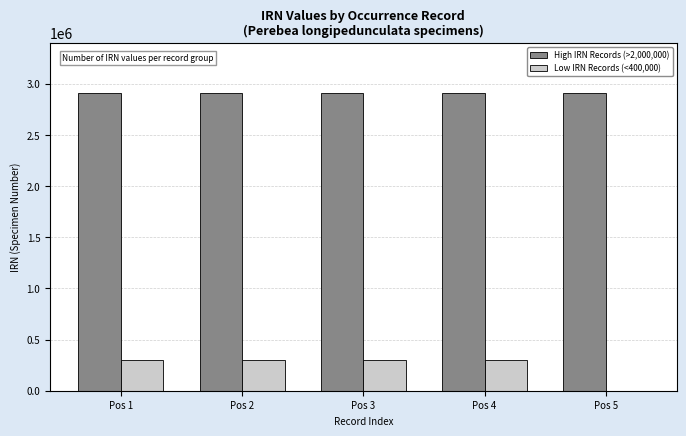

What is the maximum value shown in the chart?

2911924